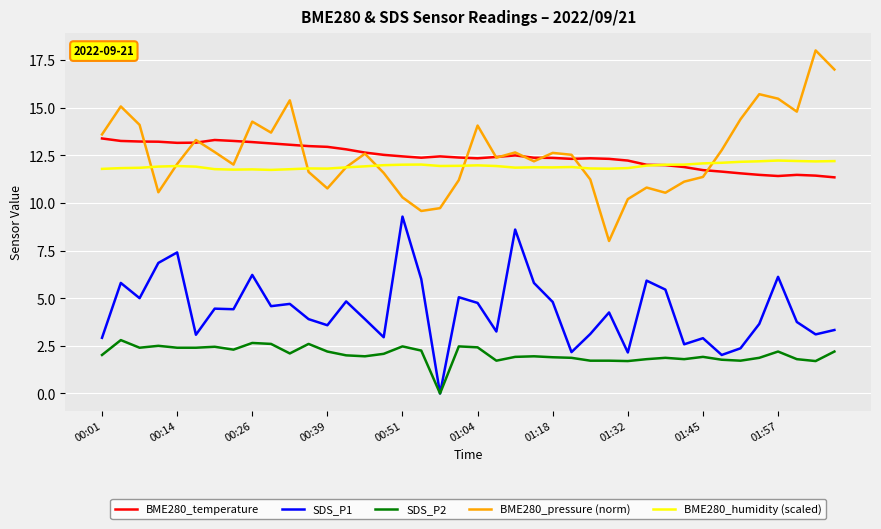

What is the highest value of the BME280_temperature series?

13.4